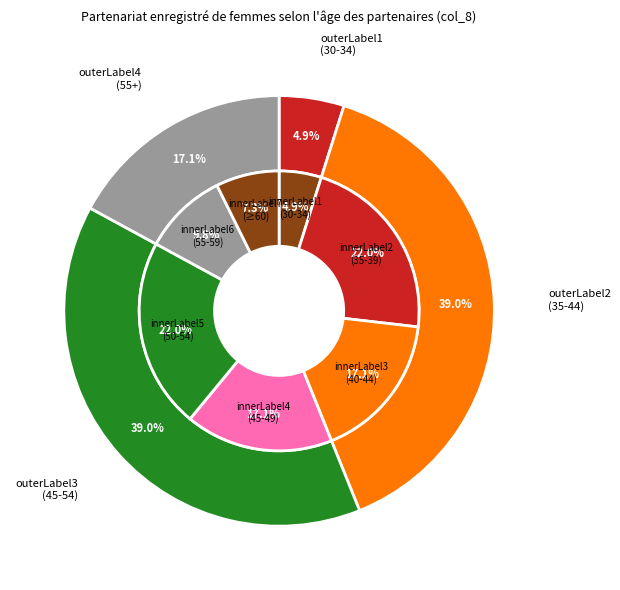

True or false: 20-24 accounts for 6% of the total.

False